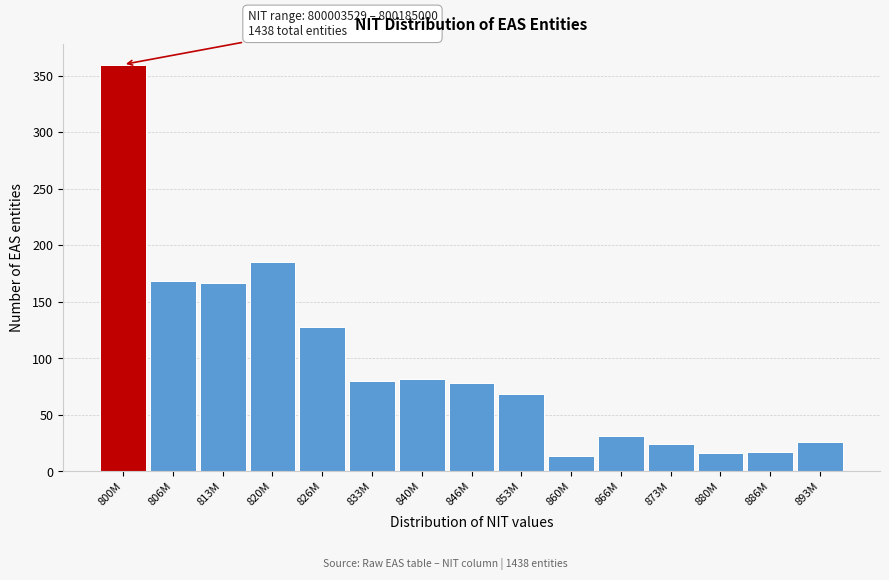

Is it true that the value at 886M is 17?

True